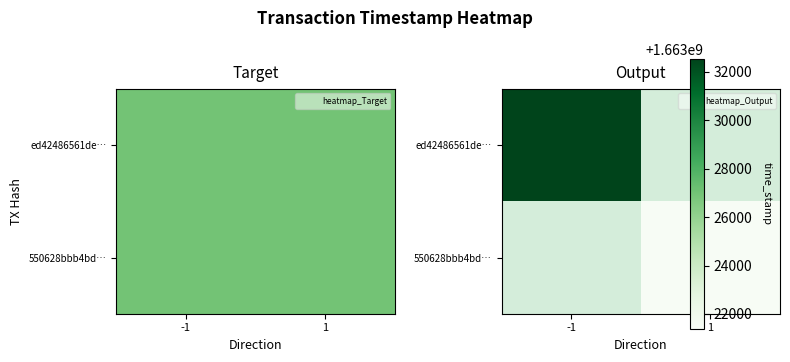

Where is ed42486561de… nearest to the value 1663032537?

-1